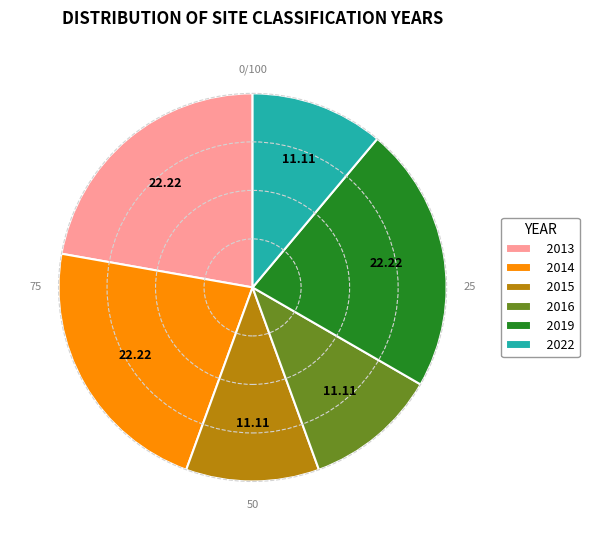

Is 2013 the majority of the pie?

No